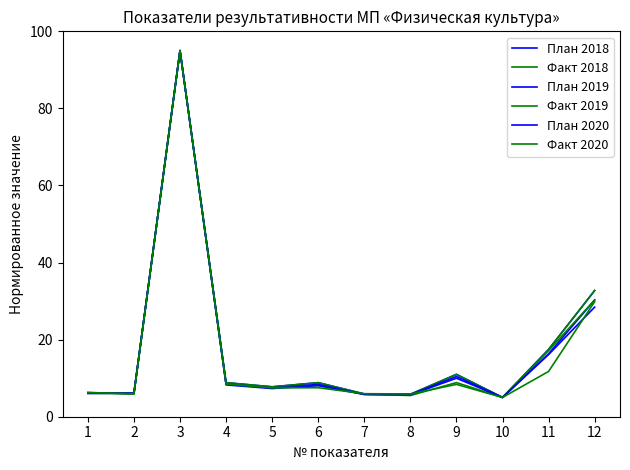

What is the total value across all series at 3?

570.0